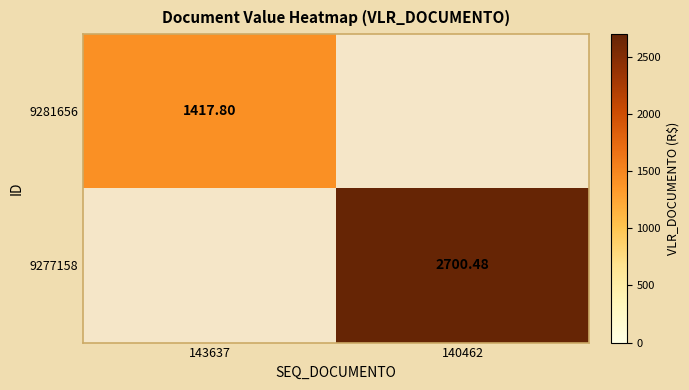

What is the sum of the 9277158 values at 143637 and 140462?

2700.5